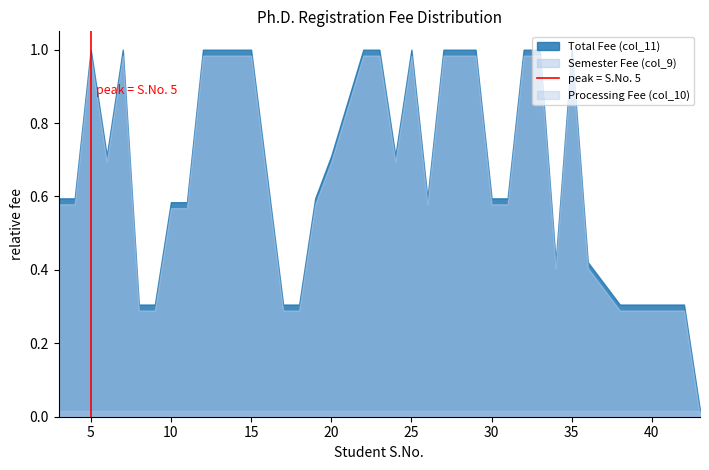

Count the number of categories in the chart.

38